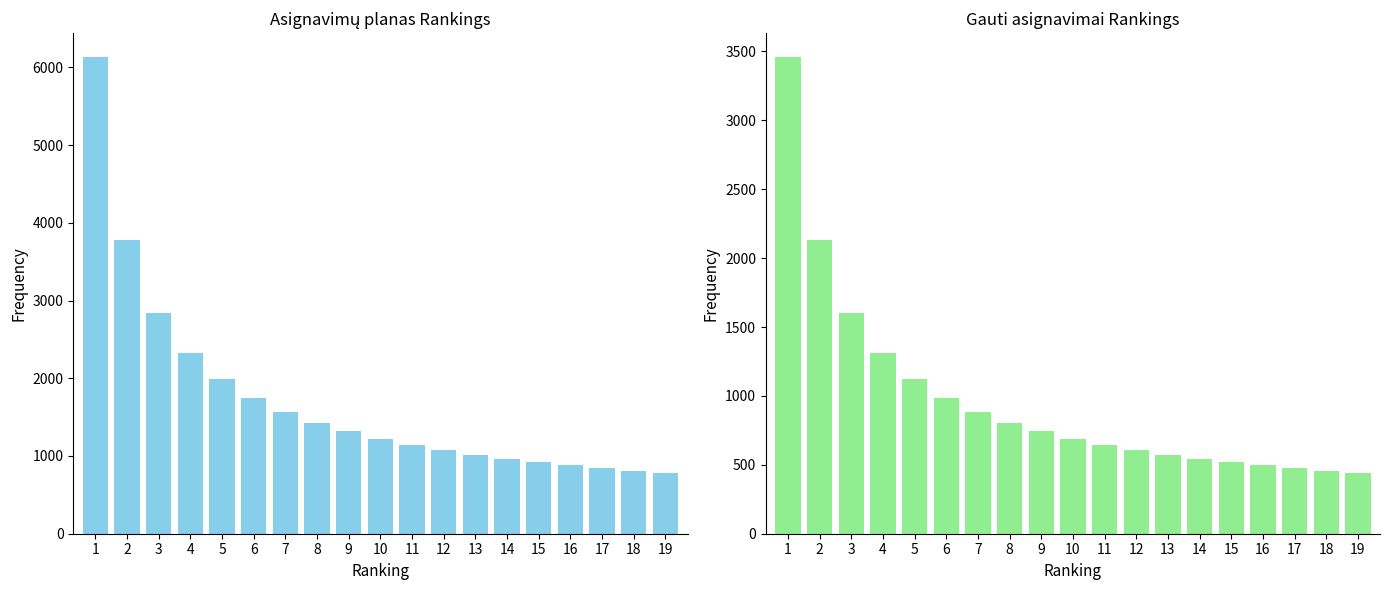

Where is Asignavimų planas nearest to the value 3456?

2